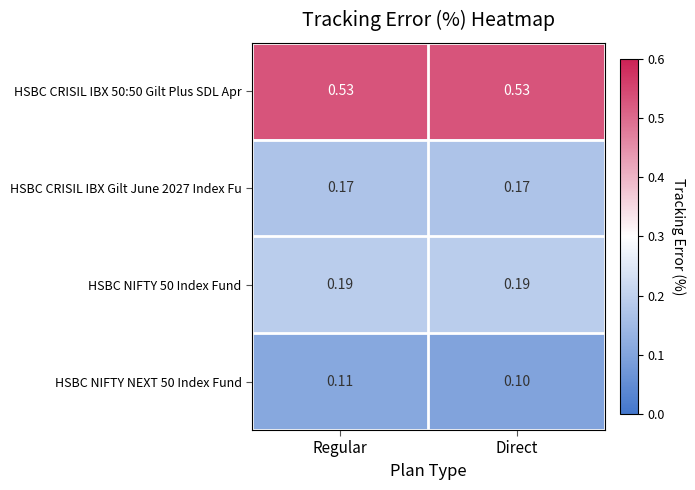

At which category is the sum across all series the highest?

Regular